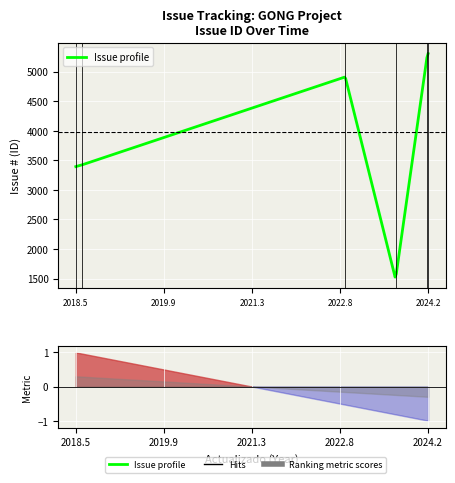

Is it true that the value at 2023-08-31 is 2087?

False